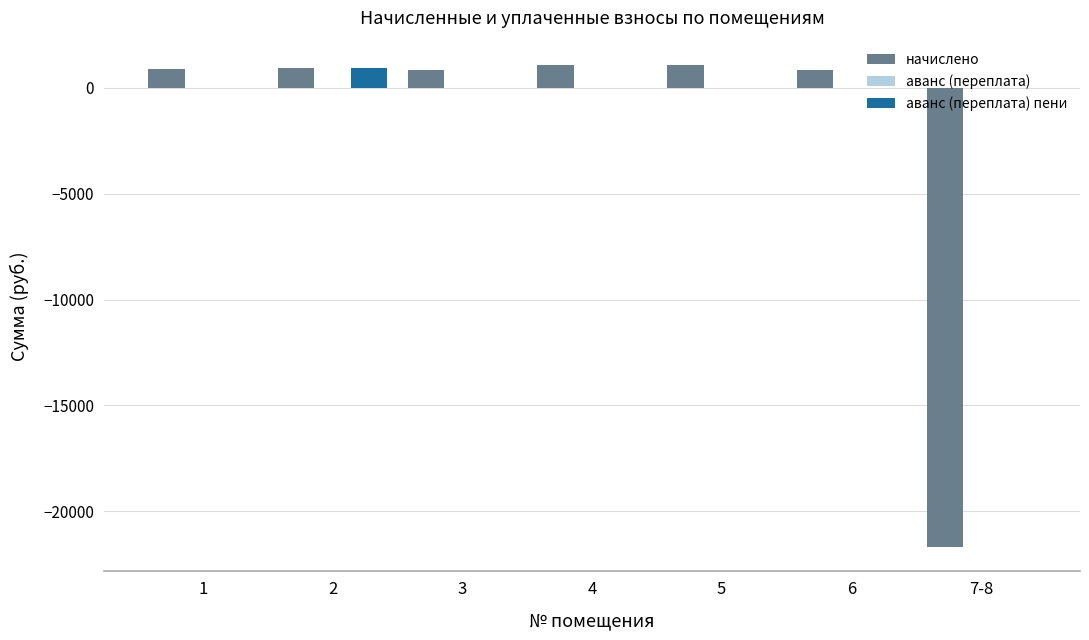

What is the total value across all series at 3?

854.6